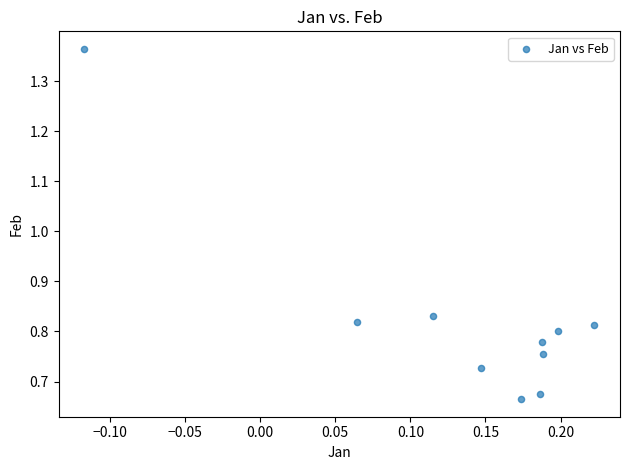

What is the range of X values (max minus min)?

0.3